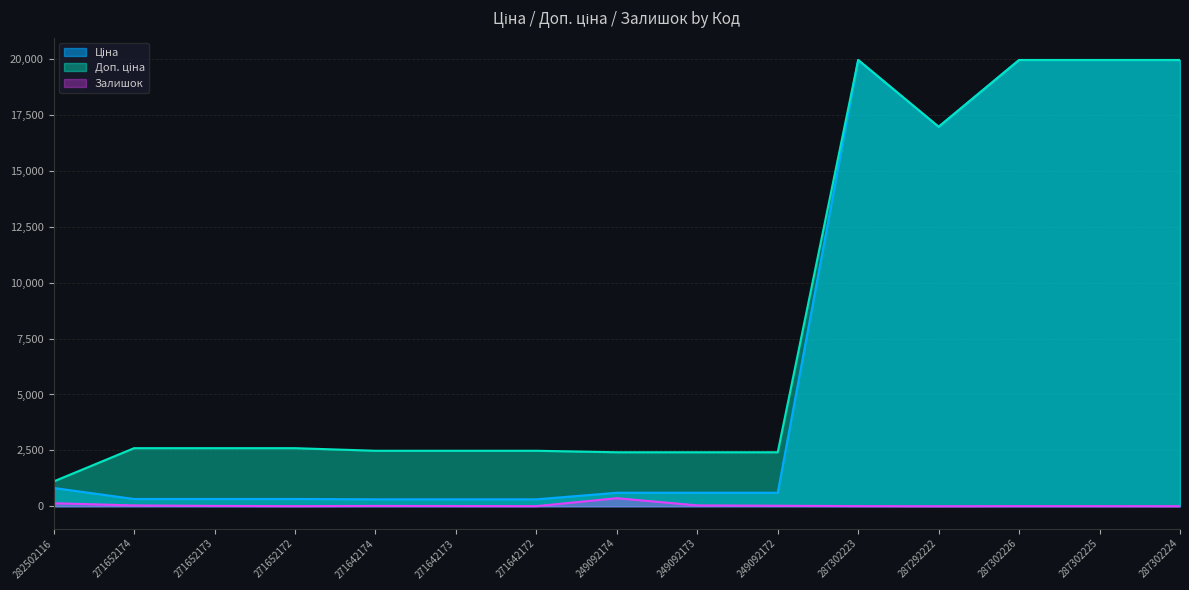

What is the greatest value displayed?

19964.2